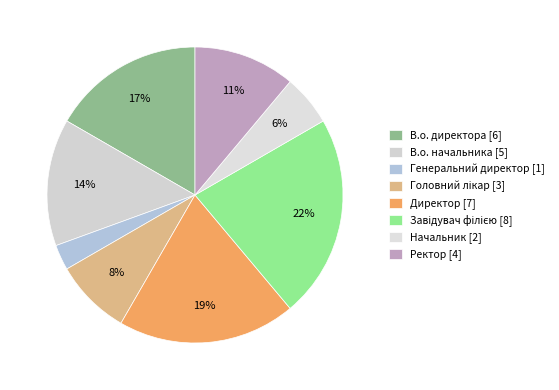

Combined, do В.о. директора and В.о. начальника account for over 50%?

No